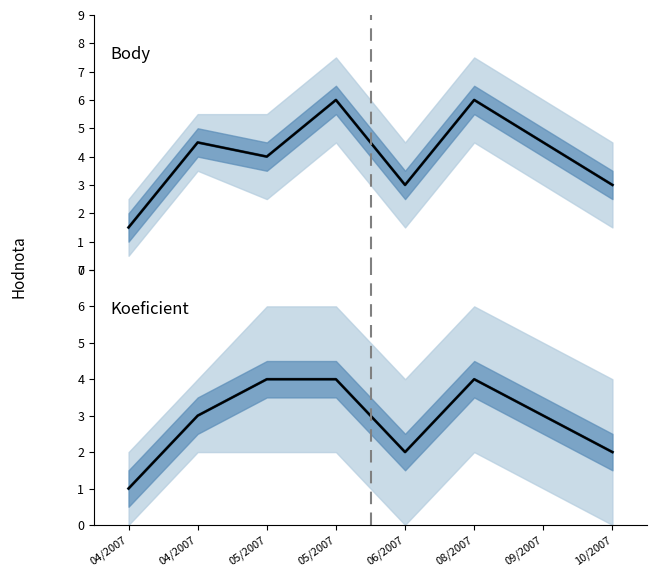

True or false: Body observed and Koeficient observed intersect in this chart.

False